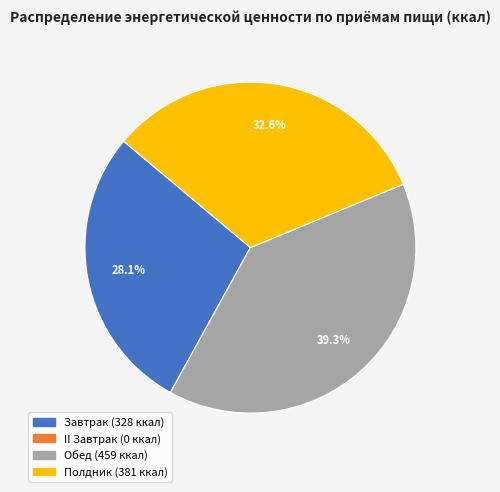

The Завтрак slice represents 18% of the pie. True or false?

False